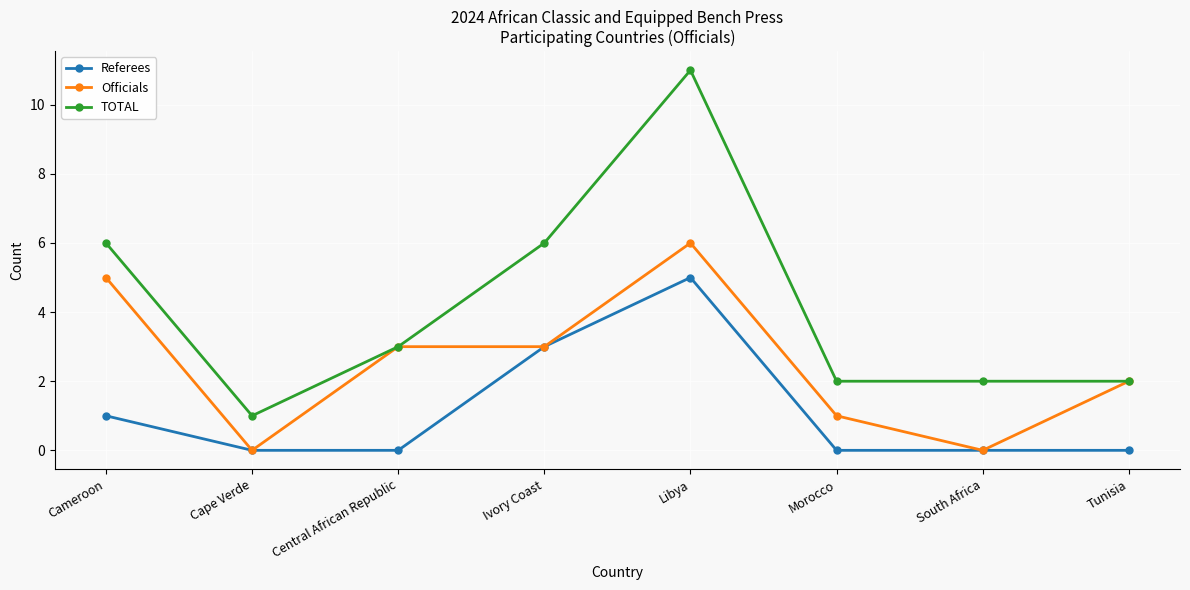

List the series in order of their overall mean, highest first.

TOTAL, Officials, Referees